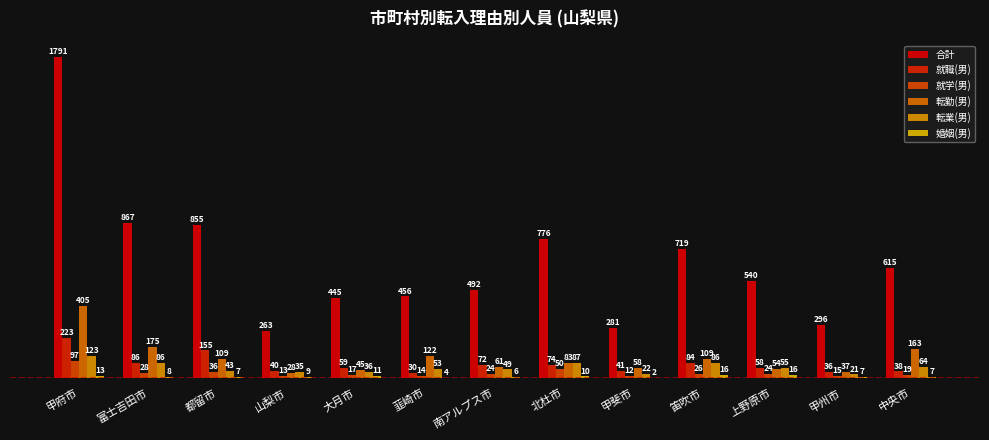

Reading left to right, extract all data points from this chart.

合計: 1791	867	855	263	445	456	492	776	281	719	540	296	615
就職(男): 223	86	155	40	59	30	72	74	41	84	58	36	38
就学(男): 97	28	36	13	17	14	24	50	12	26	24	15	19
転勤(男): 405	175	109	28	45	122	61	83	58	109	54	37	163
転業(男): 123	86	43	35	36	53	49	87	22	86	55	21	64
婚姻(男): 13	8	7	9	11	4	6	10	2	16	16	7	7